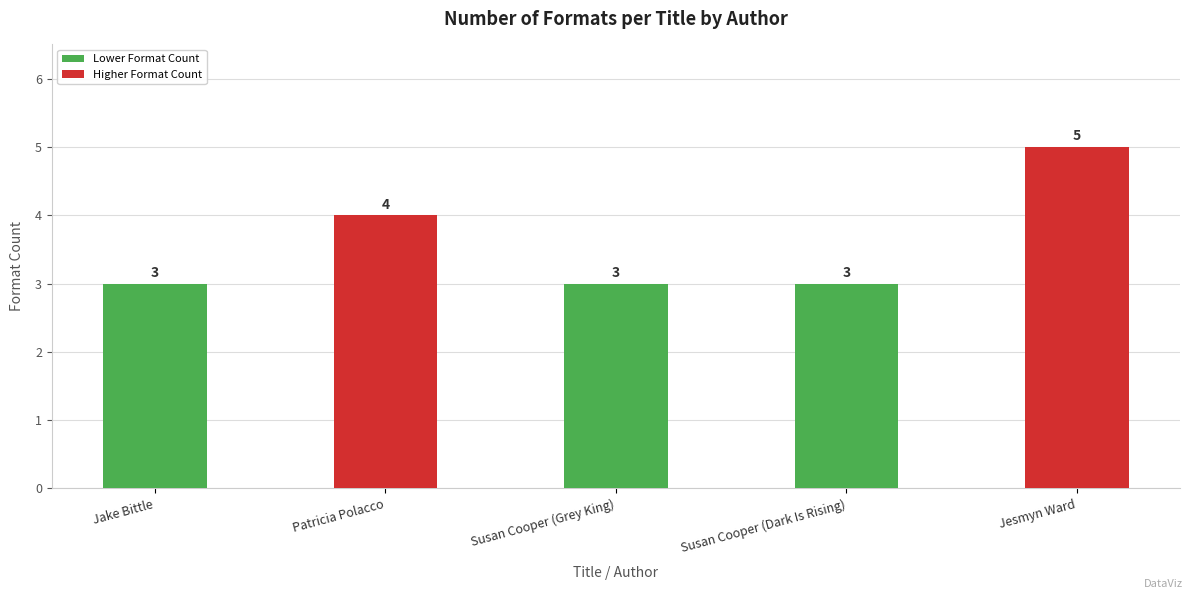

Which category has the highest value across all series?

Jesmyn Ward